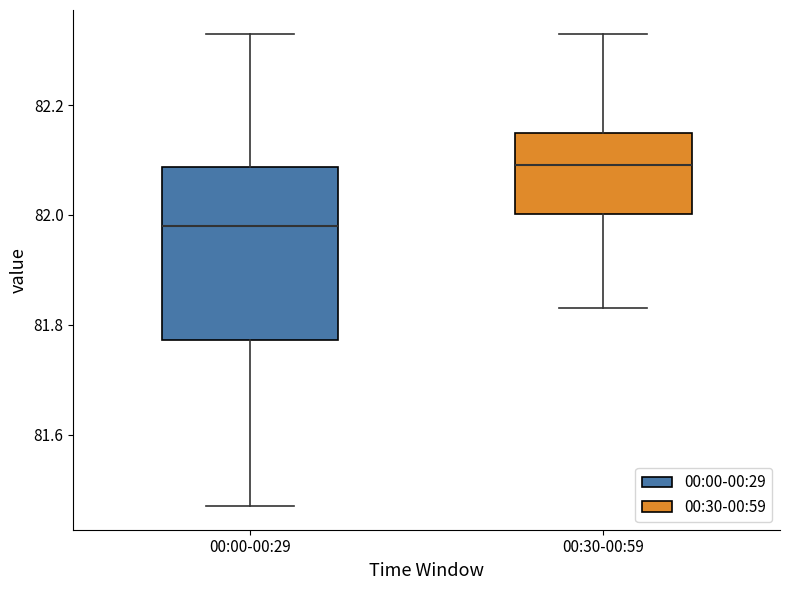

Reading left to right, read every box against the y-axis: the position of its median line, the range the box covers, and the ends of its whiskers. The values are not printed on the chart, so give them approximately, as read against the axis.

00:00-00:29: median 81.98, box 81.78 to 82.08, whiskers 81.48 to 82.34
00:30-00:59: median 82.10, box 82.00 to 82.16, whiskers 81.84 to 82.34